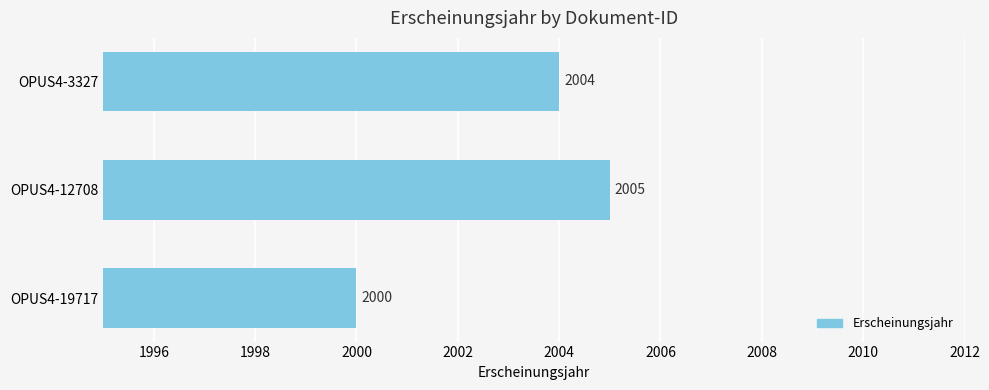

The value at OPUS4-3327 is 2004. True or false?

True